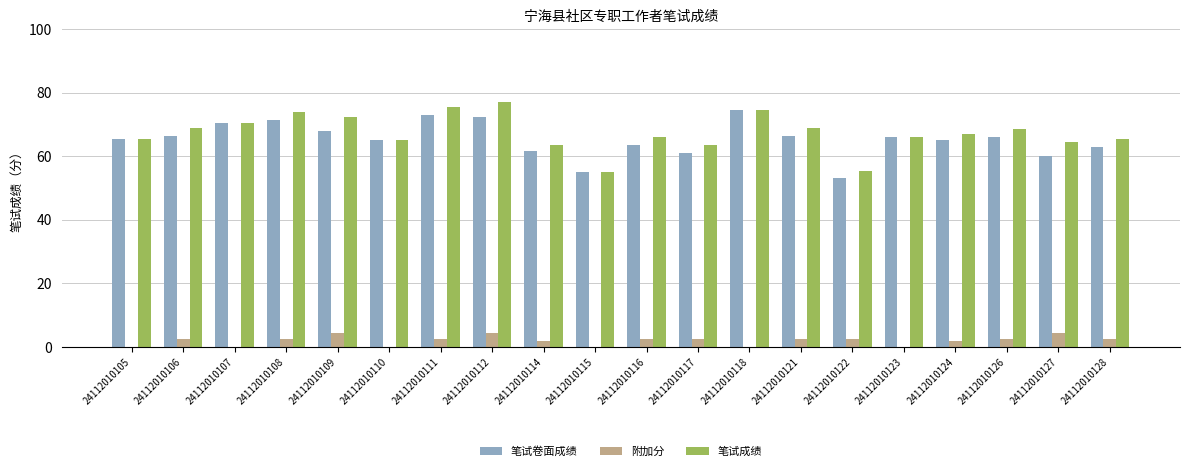

Reading left to right, list all the values displayed in this chart.

笔试卷面成绩: 24112010105=65.5	24112010106=66.5	24112010107=70.5	24112010108=71.5	24112010109=68.0	24112010110=65.0	24112010111=73.0	24112010112=72.5	24112010114=61.5	24112010115=55.0	24112010116=63.5	24112010117=61.0	24112010118=74.5	24112010121=66.5	24112010122=53.0	24112010123=66.0	24112010124=65.0	24112010126=66.0	24112010127=60.0	24112010128=63.0
附加分: 24112010105=0.0	24112010106=2.5	24112010107=0.0	24112010108=2.5	24112010109=4.5	24112010110=0.0	24112010111=2.5	24112010112=4.5	24112010114=2.0	24112010115=0.0	24112010116=2.5	24112010117=2.5	24112010118=0.0	24112010121=2.5	24112010122=2.5	24112010123=0.0	24112010124=2.0	24112010126=2.5	24112010127=4.5	24112010128=2.5
笔试成绩: 24112010105=65.5	24112010106=69.0	24112010107=70.5	24112010108=74.0	24112010109=72.5	24112010110=65.0	24112010111=75.5	24112010112=77.0	24112010114=63.5	24112010115=55.0	24112010116=66.0	24112010117=63.5	24112010118=74.5	24112010121=69.0	24112010122=55.5	24112010123=66.0	24112010124=67.0	24112010126=68.5	24112010127=64.5	24112010128=65.5